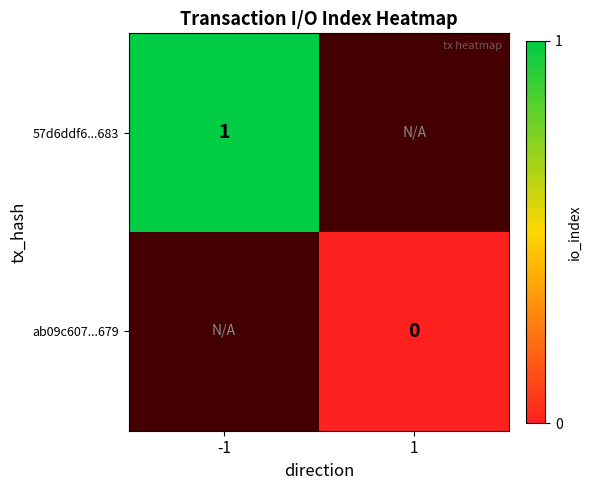

The 57d6ddf6...683 series shows 2 at -1. True or false?

False